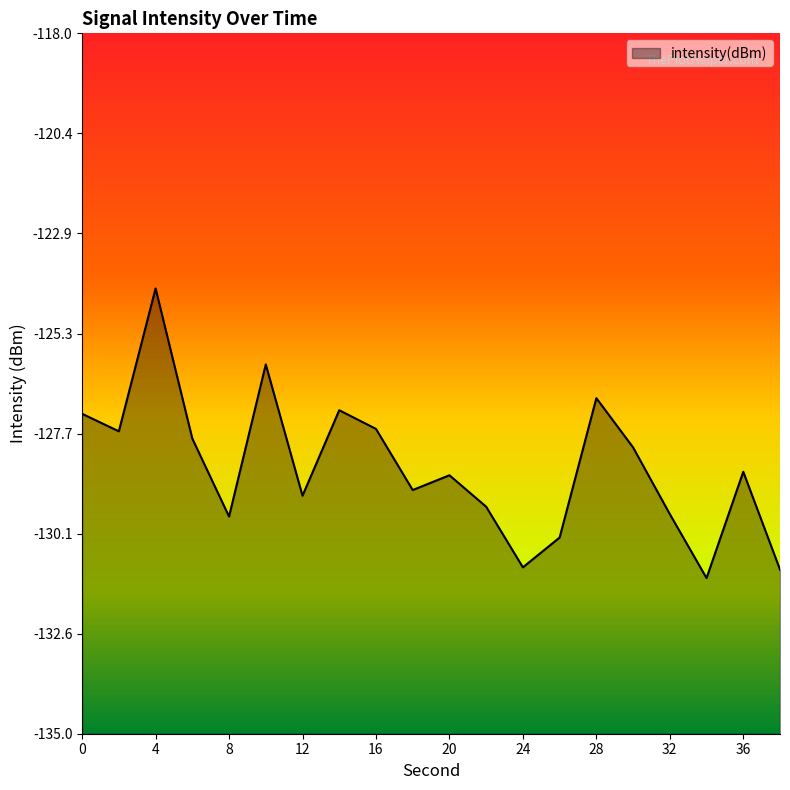

Reading right to left, extract all data points from this chart.

-131.0	-128.6	-131.2	-129.7	-128.1	-126.9	-130.2	-131.0	-129.5	-128.7	-129.1	-127.6	-127.1	-129.2	-126.0	-129.7	-127.8	-124.2	-127.7	-127.2